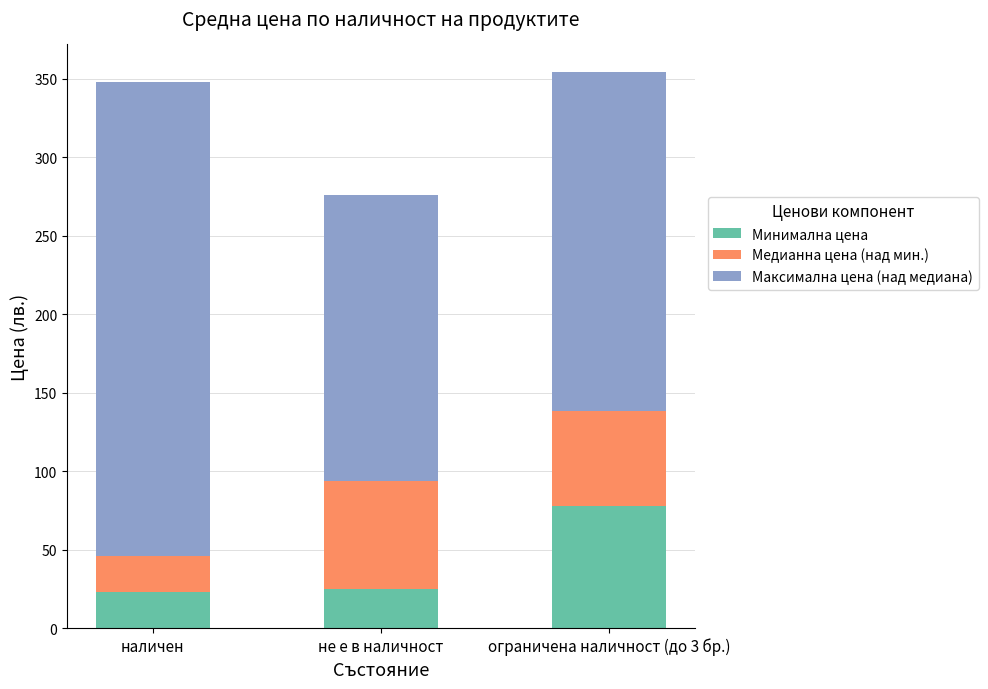

Where is Минимална цена nearest to the value 50?

не е в наличност